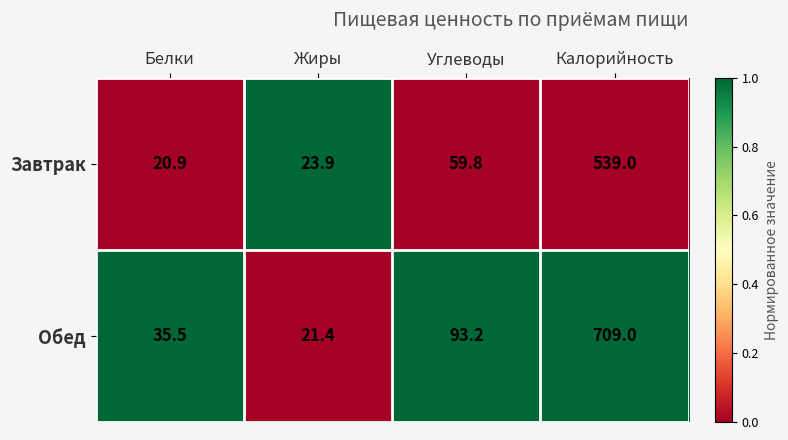

The Обед series shows 35.5 at Белки. True or false?

True